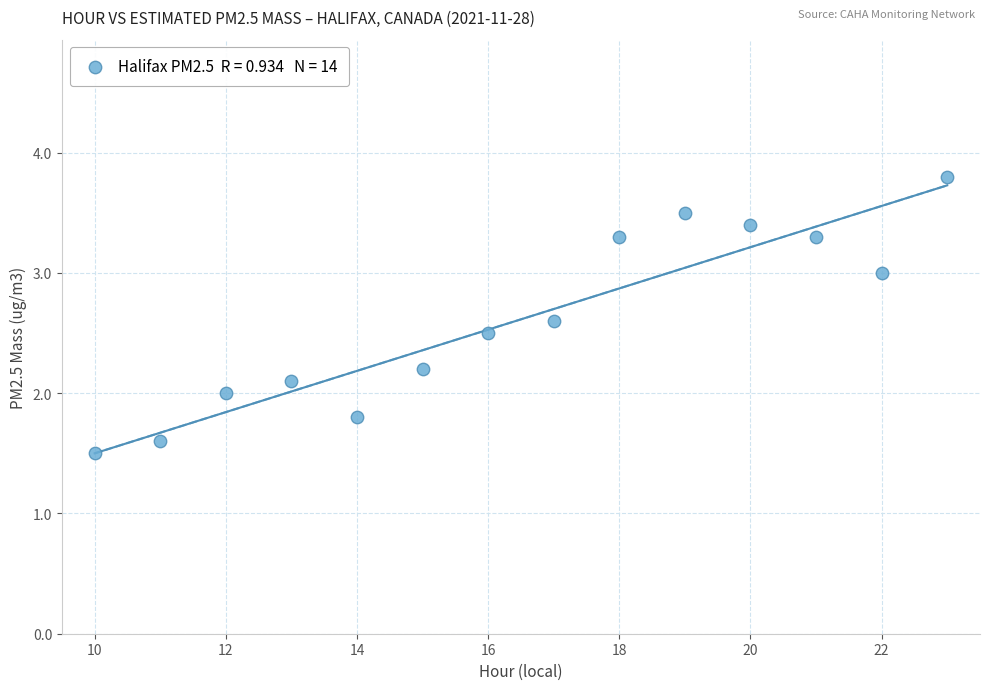

What is the range of Y values (max minus min)?

2.3